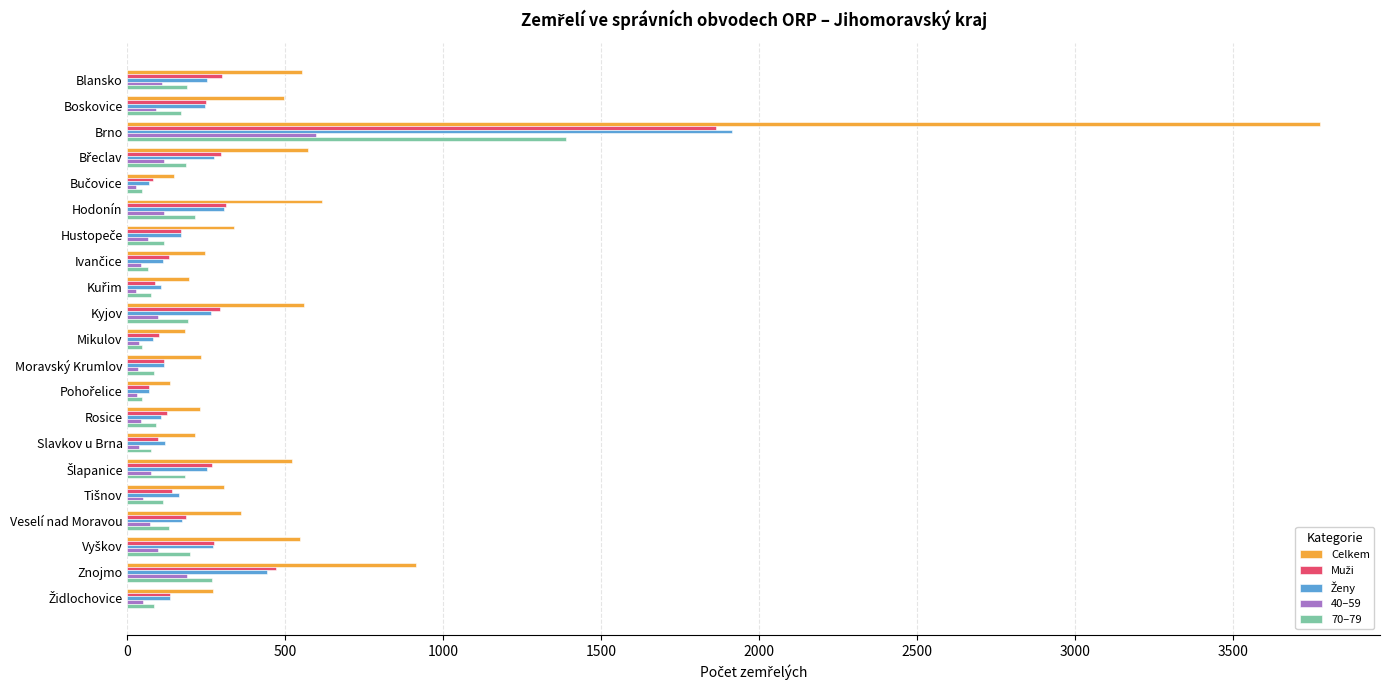

What is the difference between the highest and lowest values at Hodonín?

501